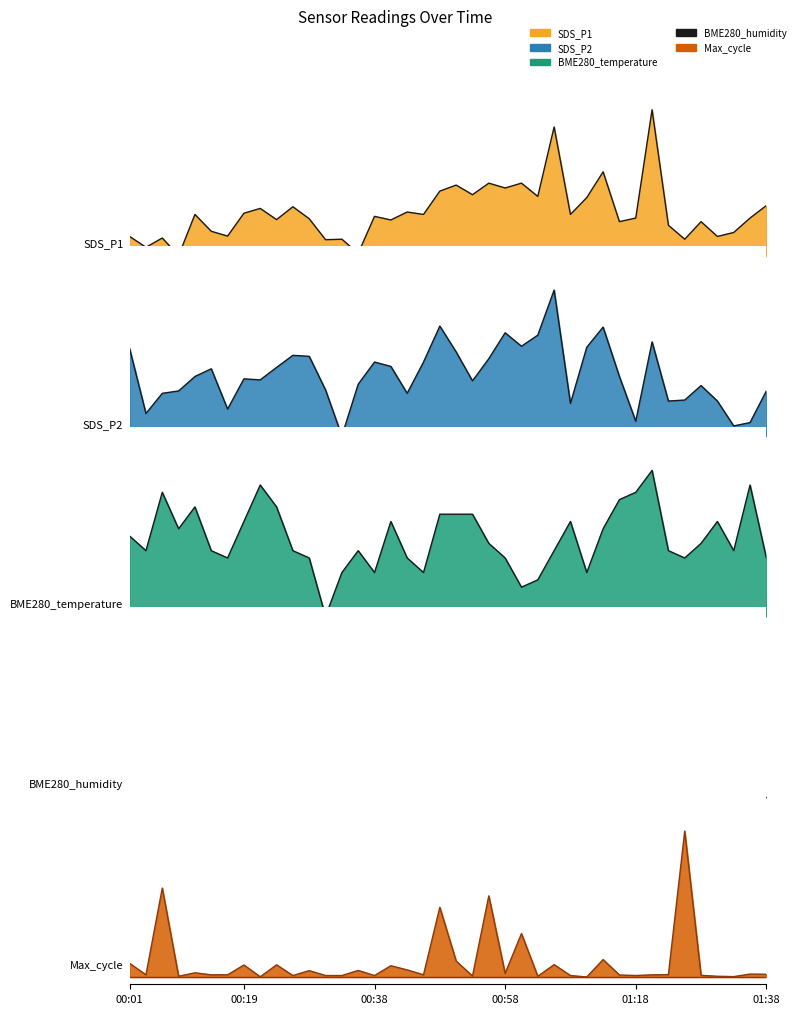

Is it true that Max_cycle equals 0.0 at 00:26?

True